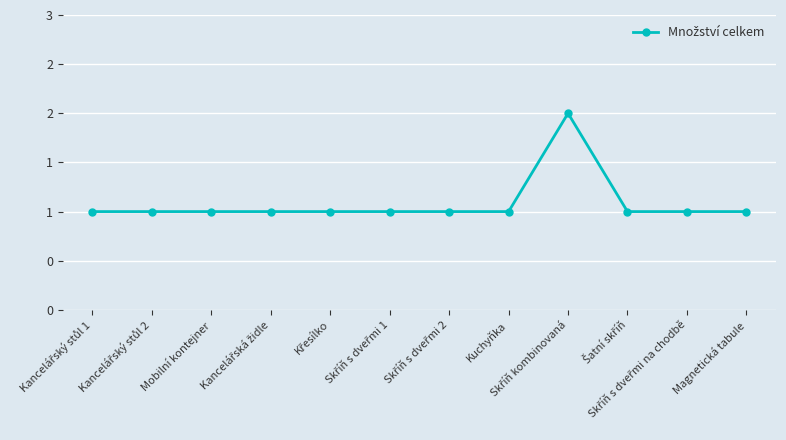

Read the value at Skříň s dveřmi 1.

1